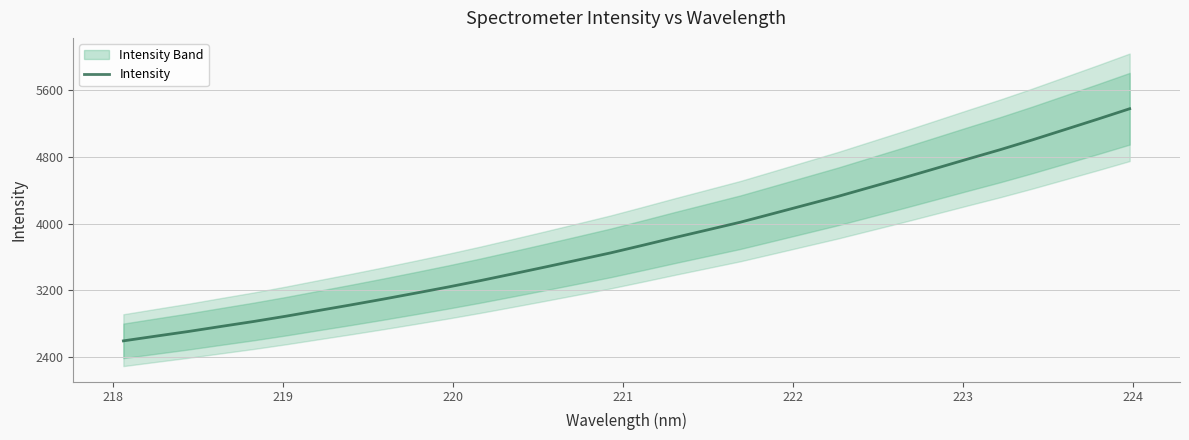

How many data points are above 3740?

16